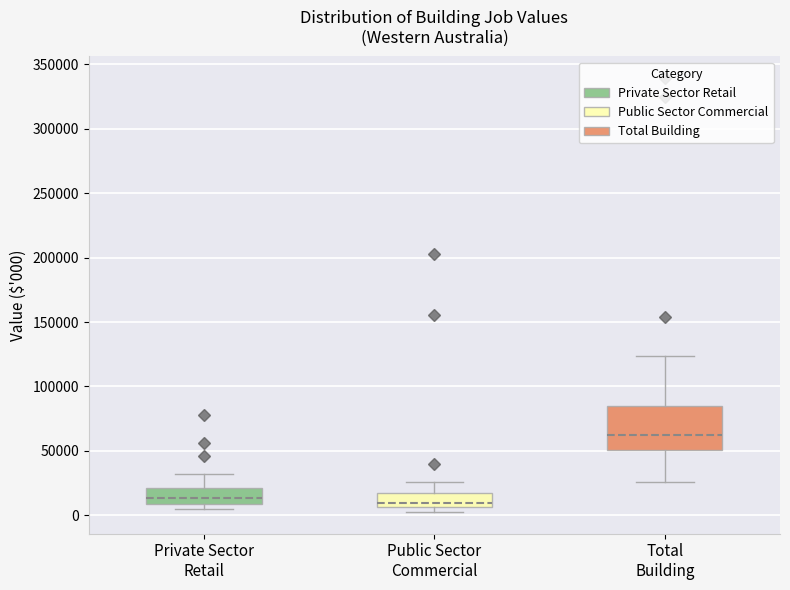

Reading left to right, read every box against the y-axis: the position of its median line, the range the box covers, and the ends of its whiskers. The values are not printed on the chart, so give them approximately, as read against the axis.

Private Sector Retail: median 15000, box 10000 to 20000, whiskers 5000 to 30000
Public Sector Commercial: median 10000, box 5000 to 15000, whiskers 5000 (just below the box's lower edge) to 25000
Total Building: median 65000, box 50000 to 85000, whiskers 25000 to 125000